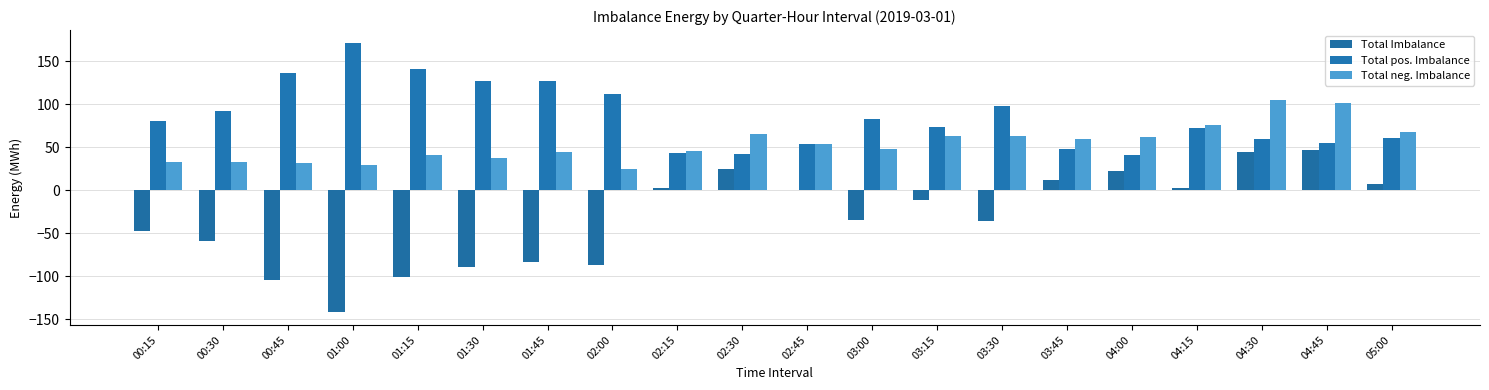

List the series in order of their overall mean, lowest first.

Total Imbalance, Total neg. Imbalance, Total pos. Imbalance